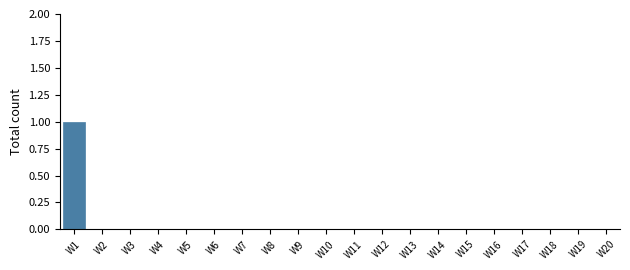

Reading left to right, extract all data points from this chart.

W1=1	W2=0	W3=0	W4=0	W5=0	W6=0	W7=0	W8=0	W9=0	W10=0	W11=0	W12=0	W13=0	W14=0	W15=0	W16=0	W17=0	W18=0	W19=0	W20=0